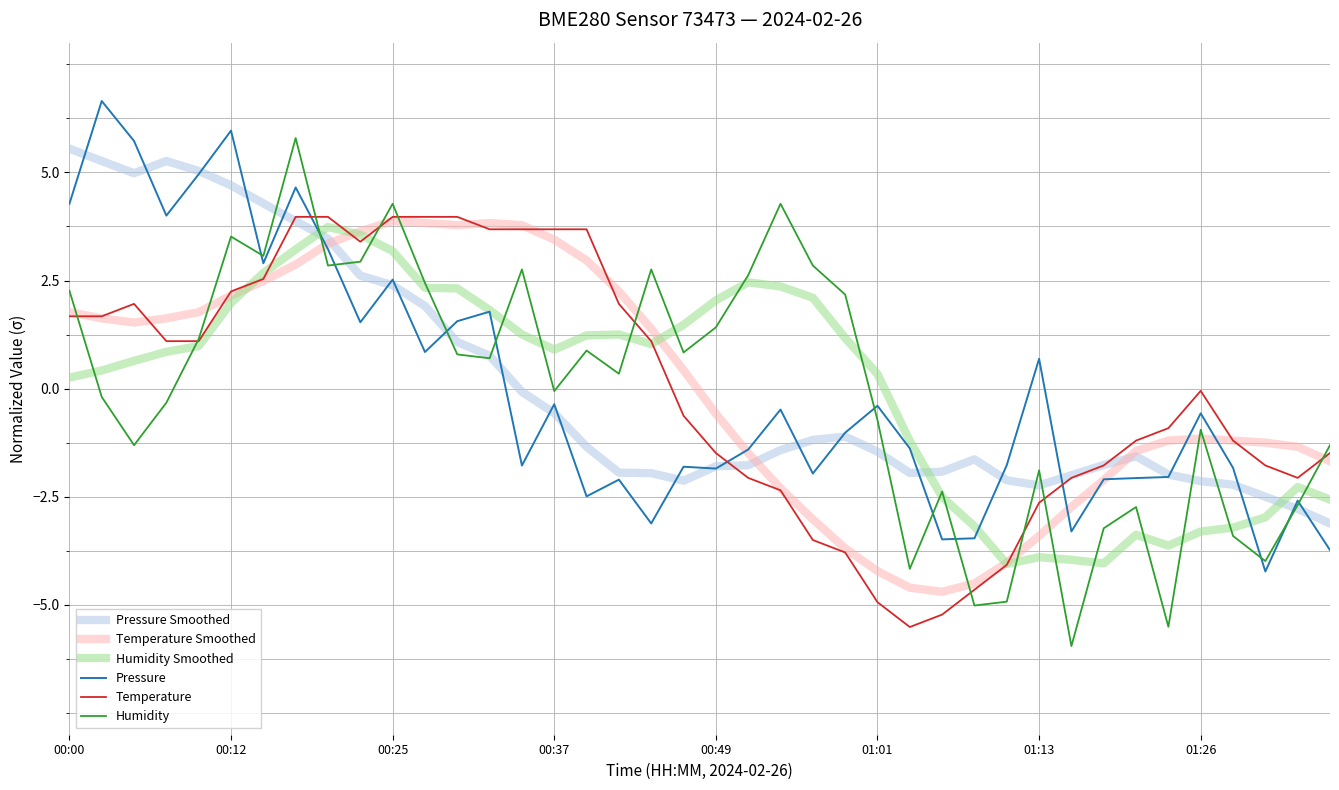

Which series has the widest spread of values?

Humidity